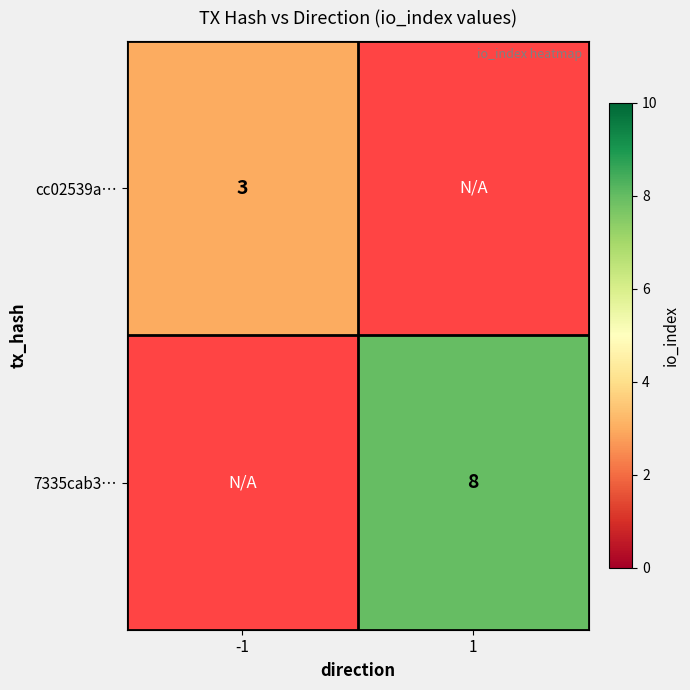

Between 1 and -1, which is larger?

-1